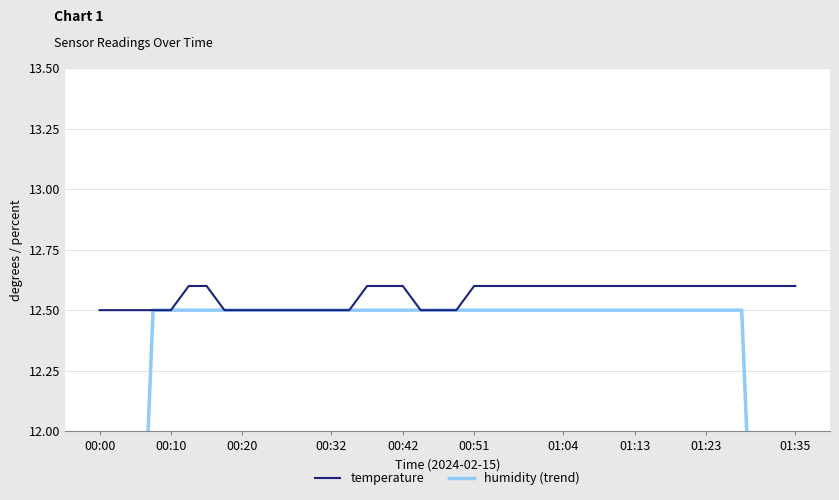

At which label does temperature reach its minimum?

00:00